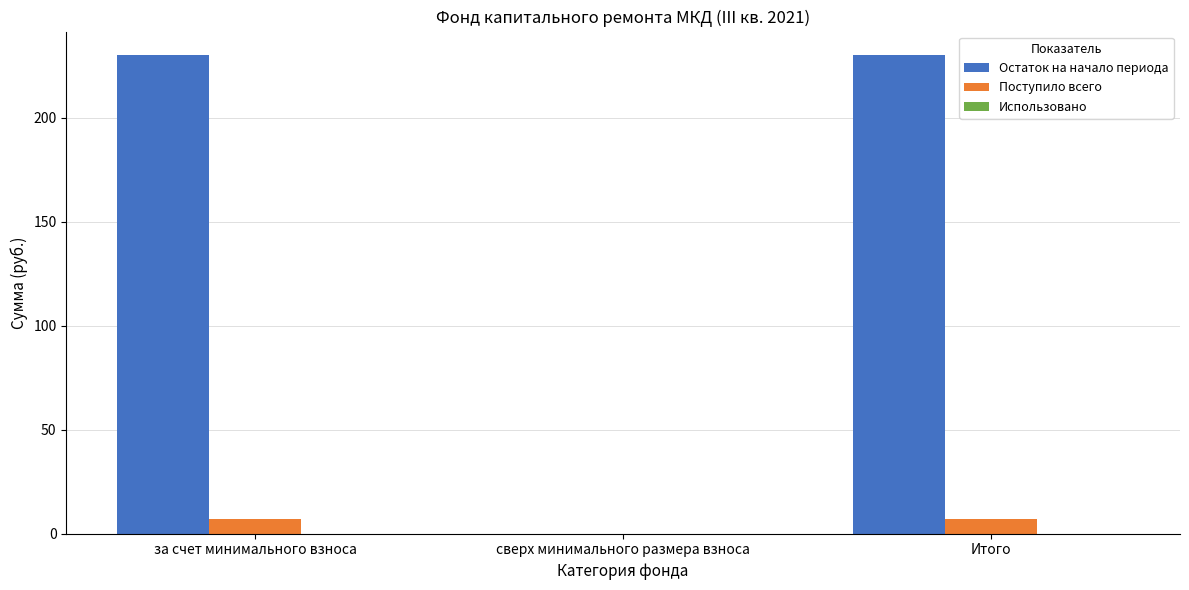

Are the bars grouped side by side (vs. stacked)?

Yes